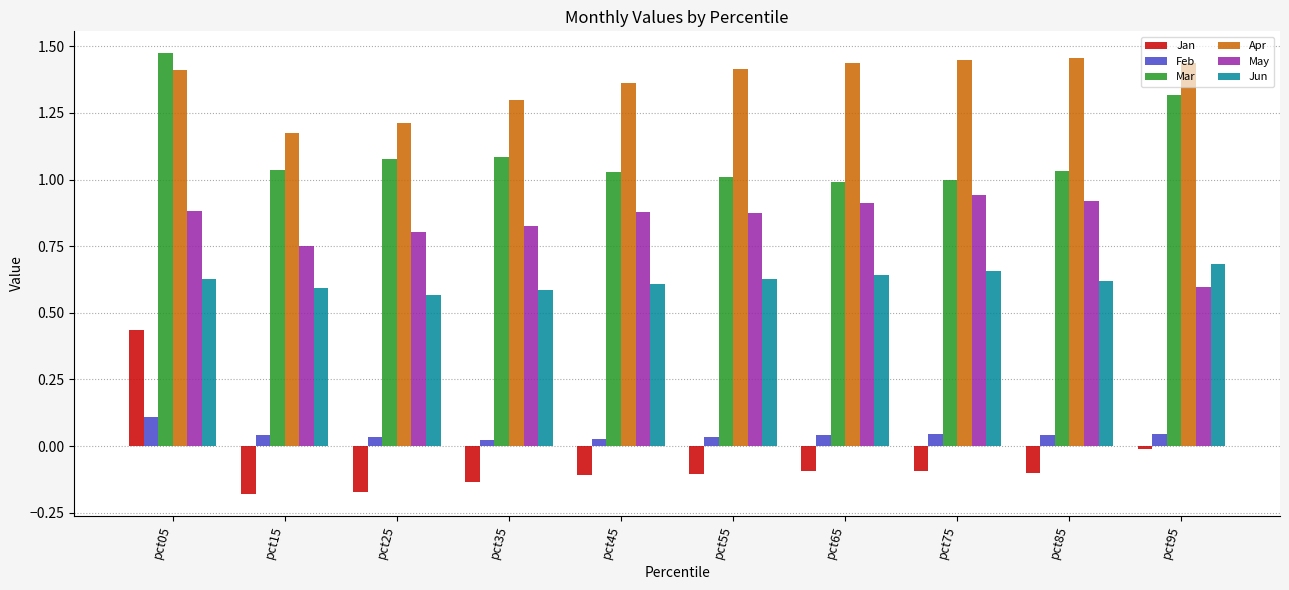

The Apr series shows 1.4 at pct05. True or false?

True